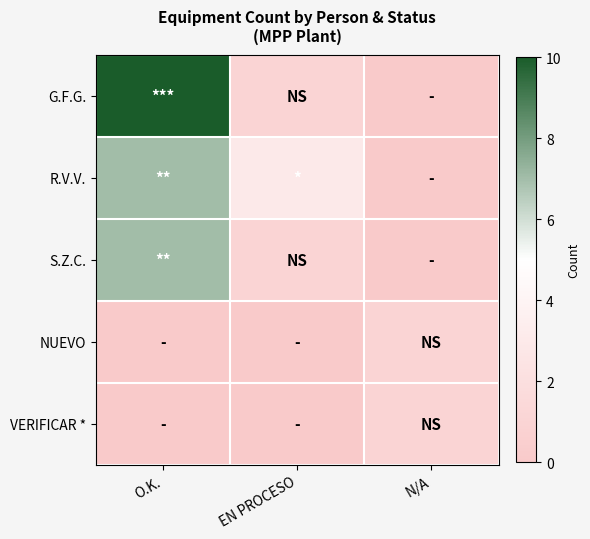

Reading left to right, what are all the values shown in this chart?

G.F.G.: O.K.=10	EN PROCESO=1	N/A=0
R.V.V.: O.K.=7	EN PROCESO=3	N/A=0
S.Z.C.: O.K.=7	EN PROCESO=1	N/A=0
NUEVO: O.K.=0	EN PROCESO=0	N/A=1
VERIFICAR *: O.K.=0	EN PROCESO=0	N/A=1